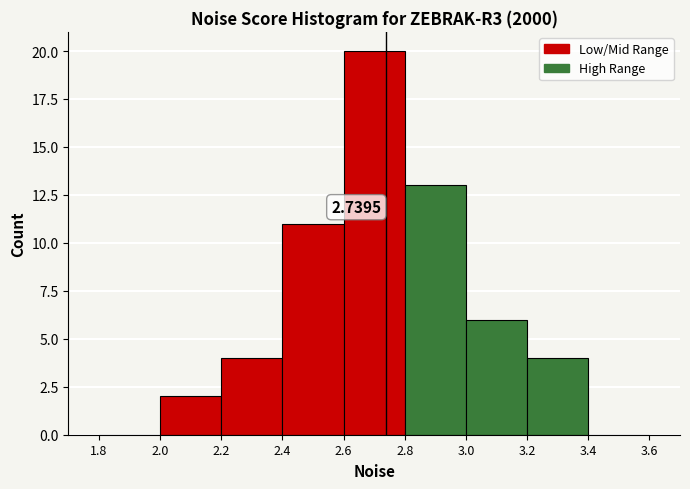

Which range on the x-axis has the tallest bar?

2.6 to 2.8